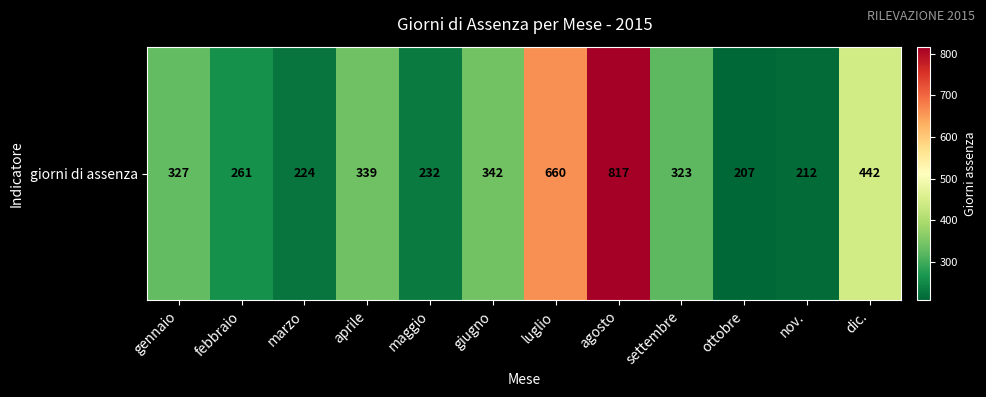

The value at febbraio is 68. True or false?

False